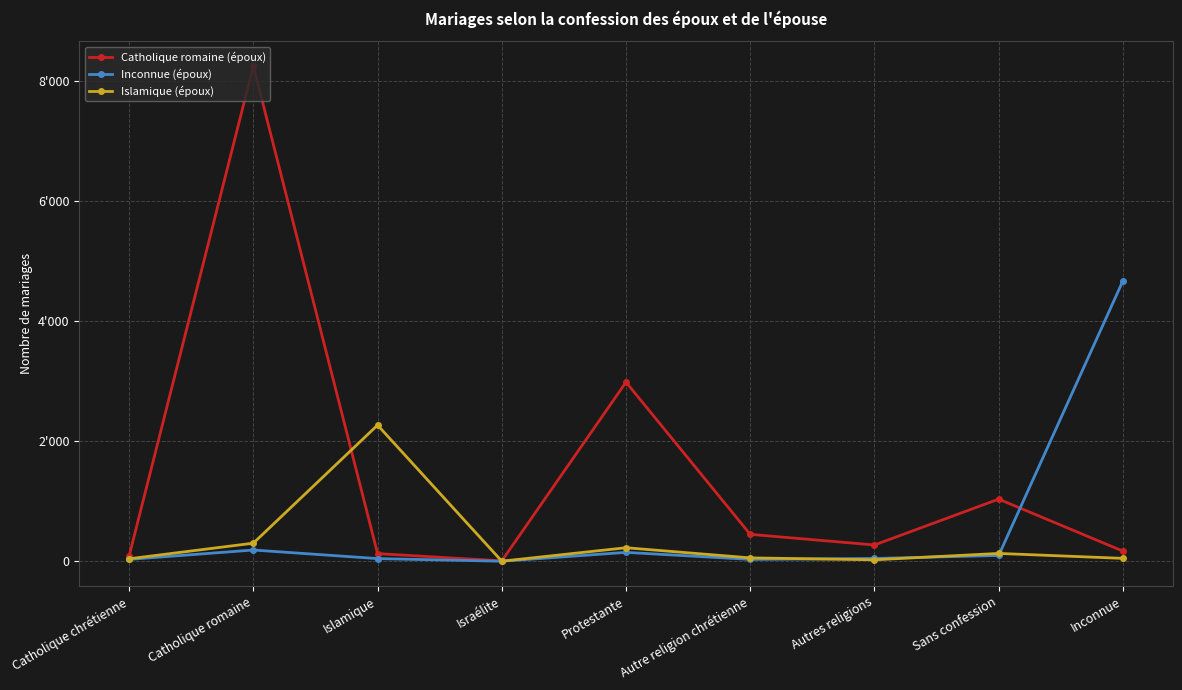

Reading right to left, extract all data points from this chart.

Catholique romaine (époux): Inconnue=173	Sans confession=1039	Autres religions=275	Autre religion chrétienne=452	Protestante=2988	Israélite=10	Islamique=131	Catholique romaine=8257	Catholique chrétienne=92
Inconnue (époux): Inconnue=4675	Sans confession=100	Autres religions=50	Autre religion chrétienne=35	Protestante=152	Israélite=4	Islamique=48	Catholique romaine=191	Catholique chrétienne=35
Islamique (époux): Inconnue=52	Sans confession=134	Autres religions=28	Autre religion chrétienne=60	Protestante=229	Israélite=5	Islamique=2272	Catholique romaine=305	Catholique chrétienne=45